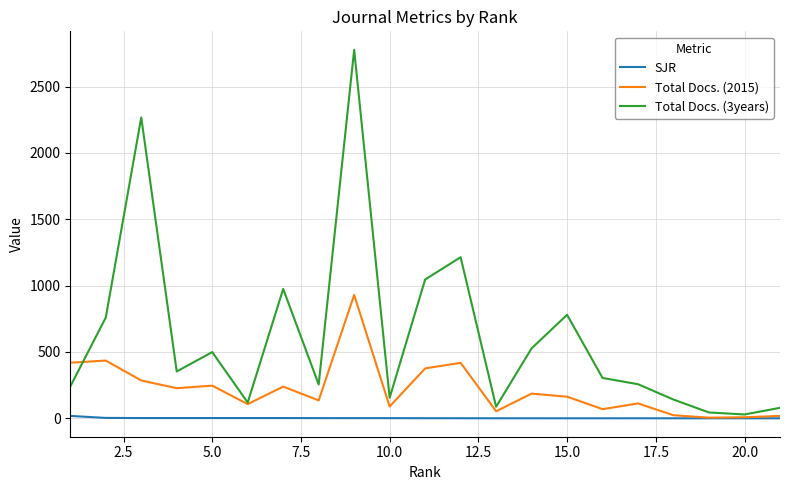

List the series in order of their overall mean, highest first.

Total Docs. (3years), Total Docs. (2015), SJR